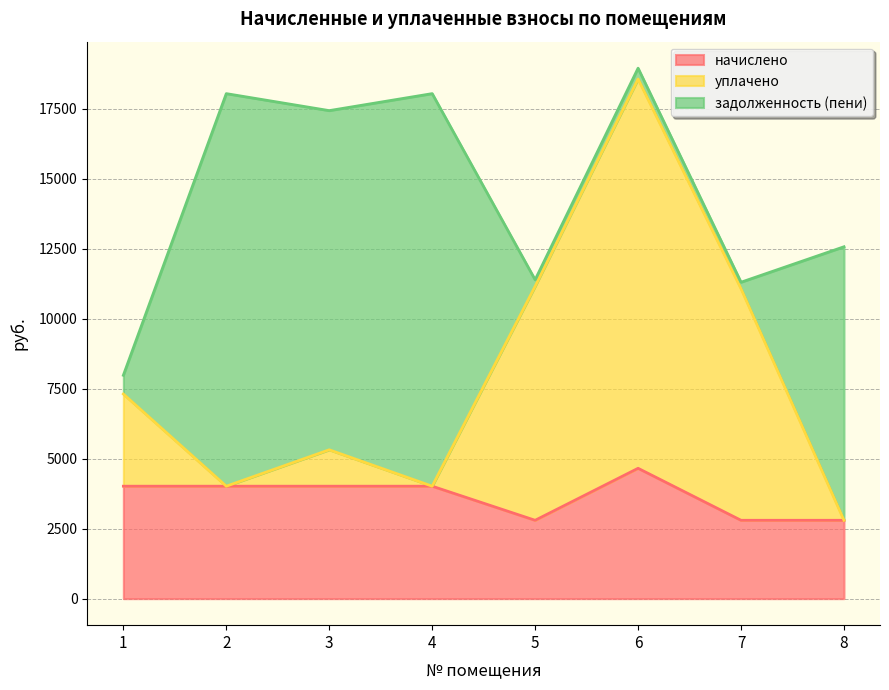

What is the value of the начислено point at the 5th from the left?

2799.4